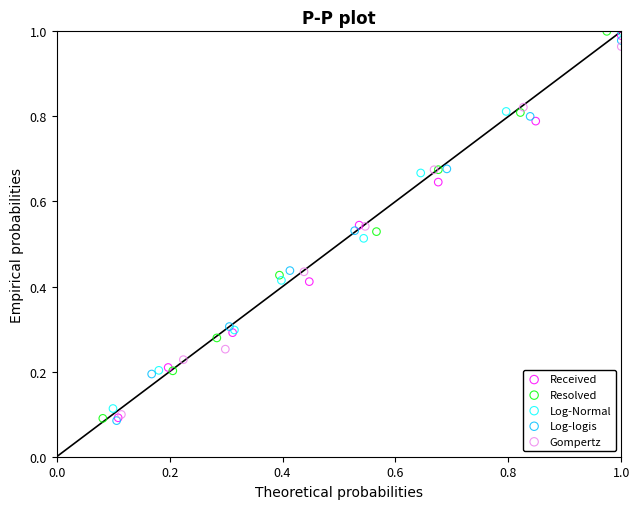

What are all the series names shown in the legend?

Received, Resolved, Log-Normal, Log-logis, Gompertz